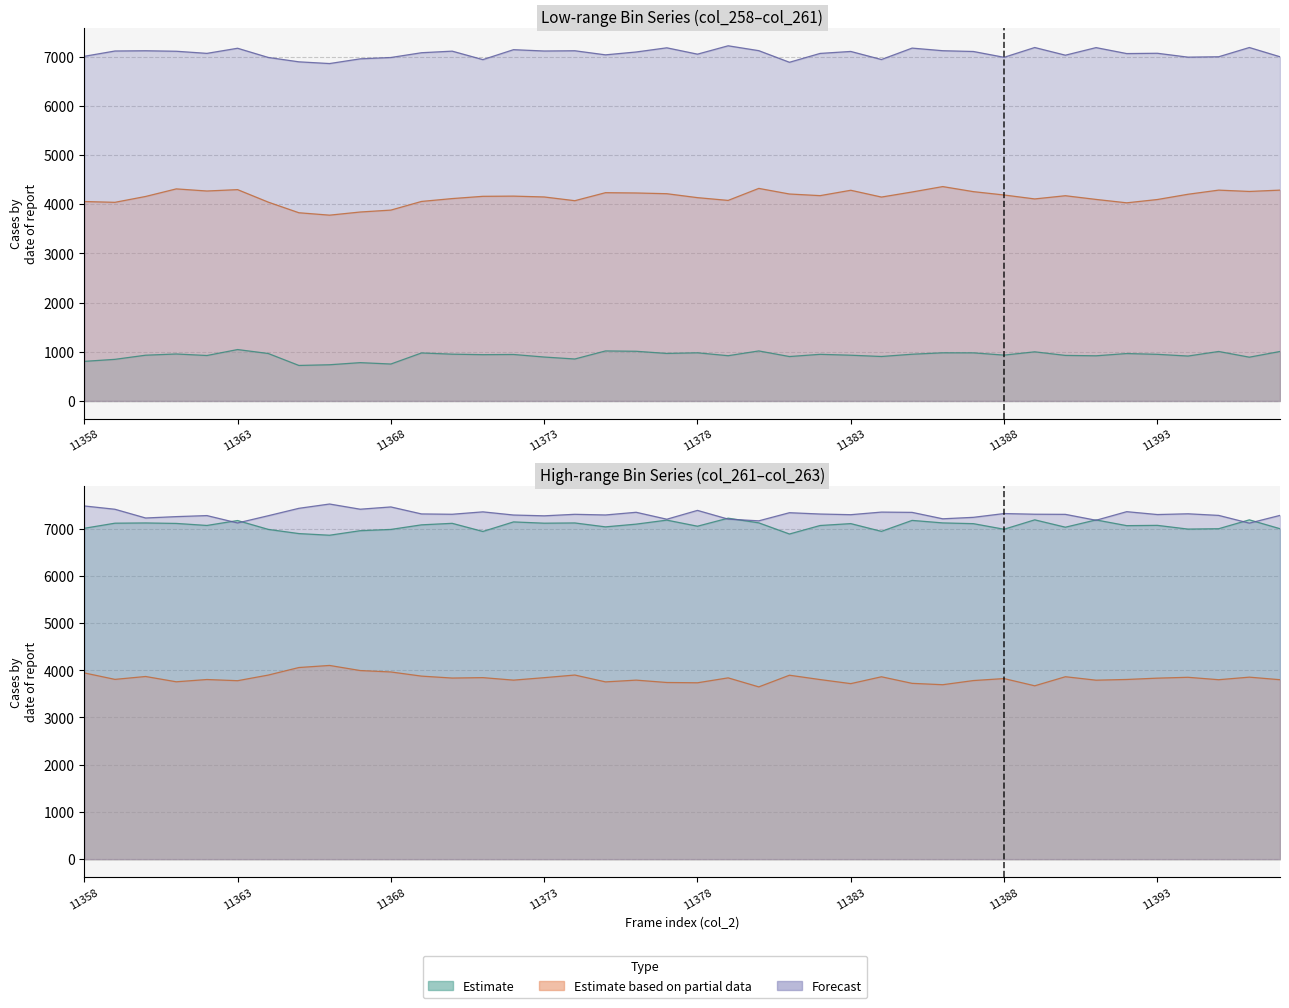

Does the chart have visible grid lines?

Yes